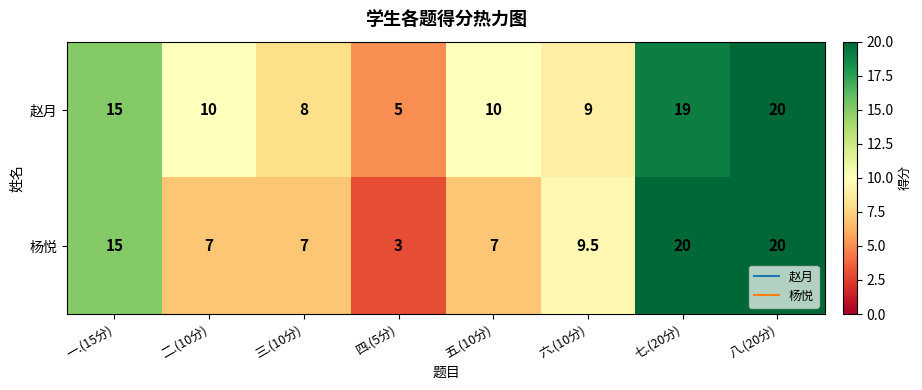

Rank the series at 五.(10分) from lowest to highest value.

杨悦, 赵月